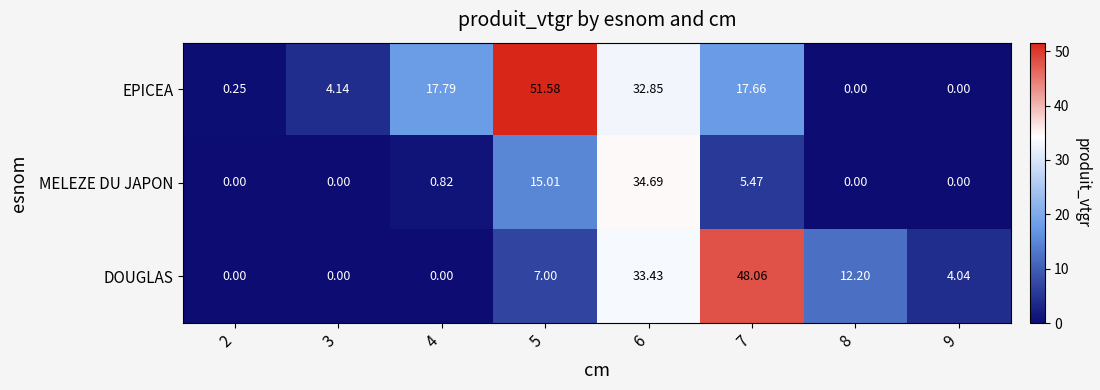

Is the value of DOUGLAS at 4 greater than the value of EPICEA at 5?

No